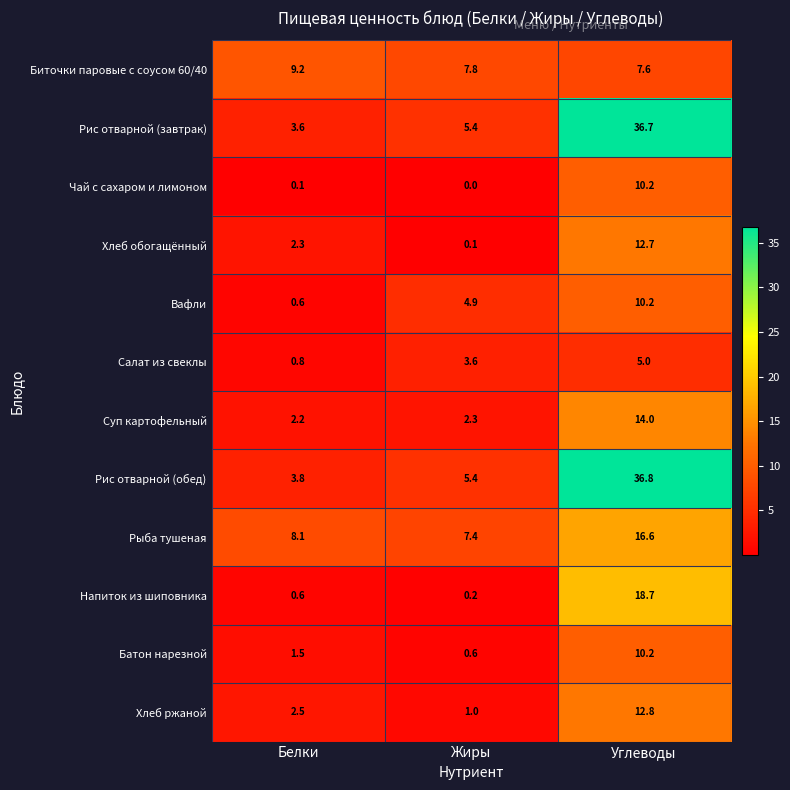

Between Белки and Жиры, which series saw the biggest shift?

Вафли